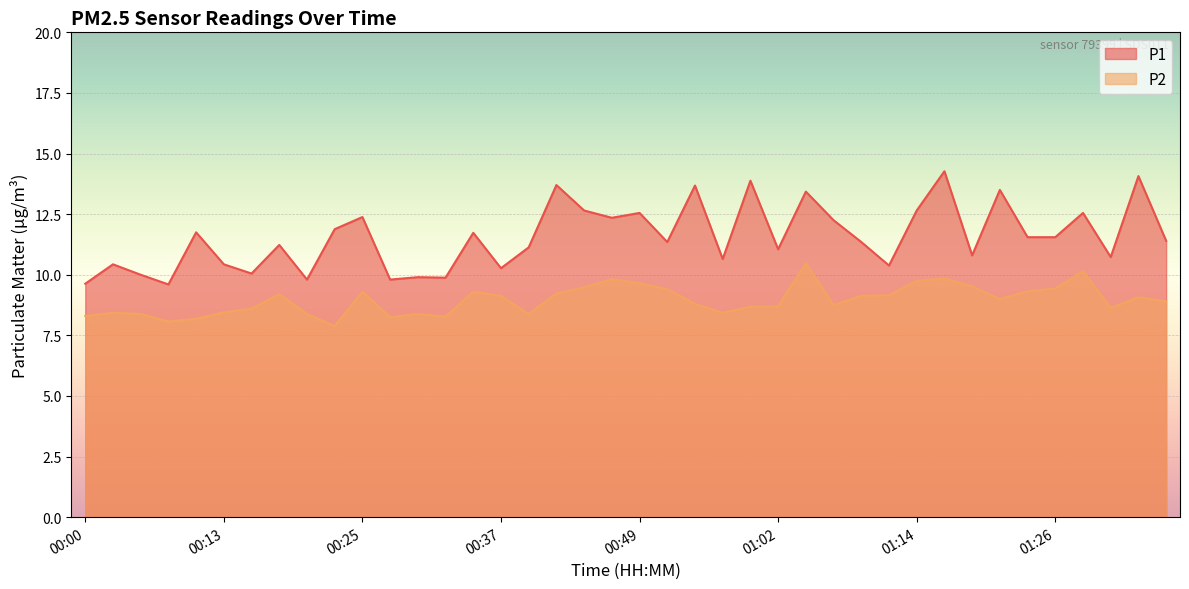

Which category has the lowest value across all series?

00:22